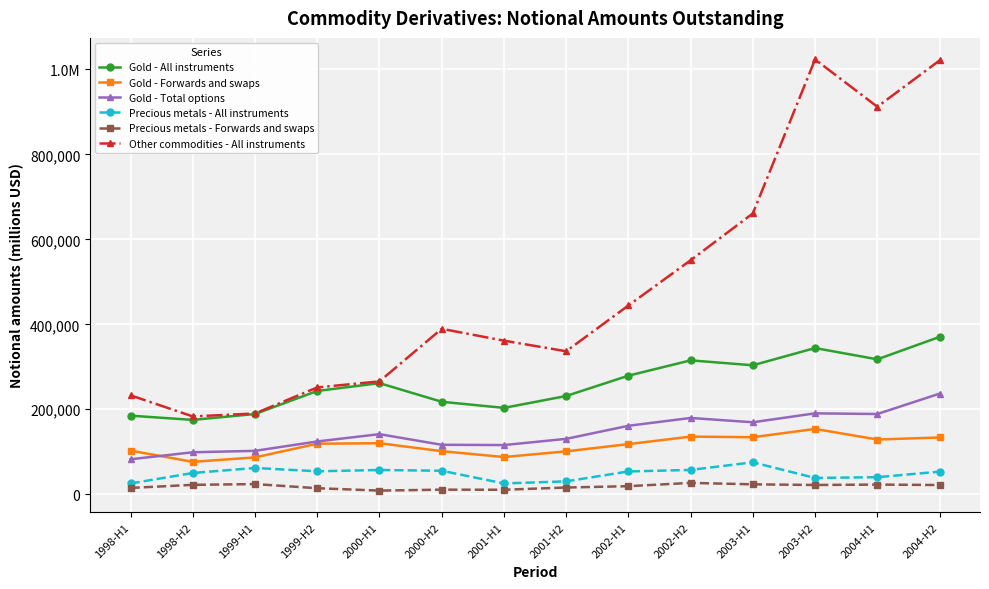

What is the label of the 12th point from the left?

2003-H2